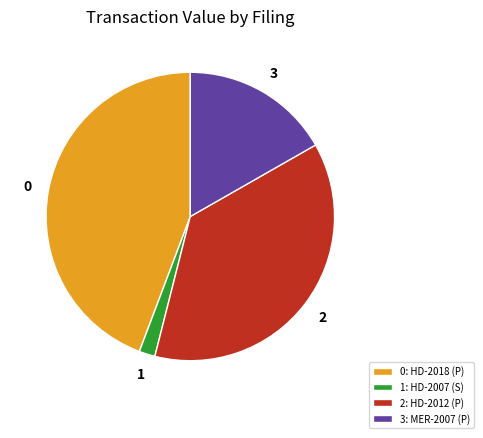

Between 1: HD-2007 (S) and 2: HD-2012 (P), which is larger?

2: HD-2012 (P)